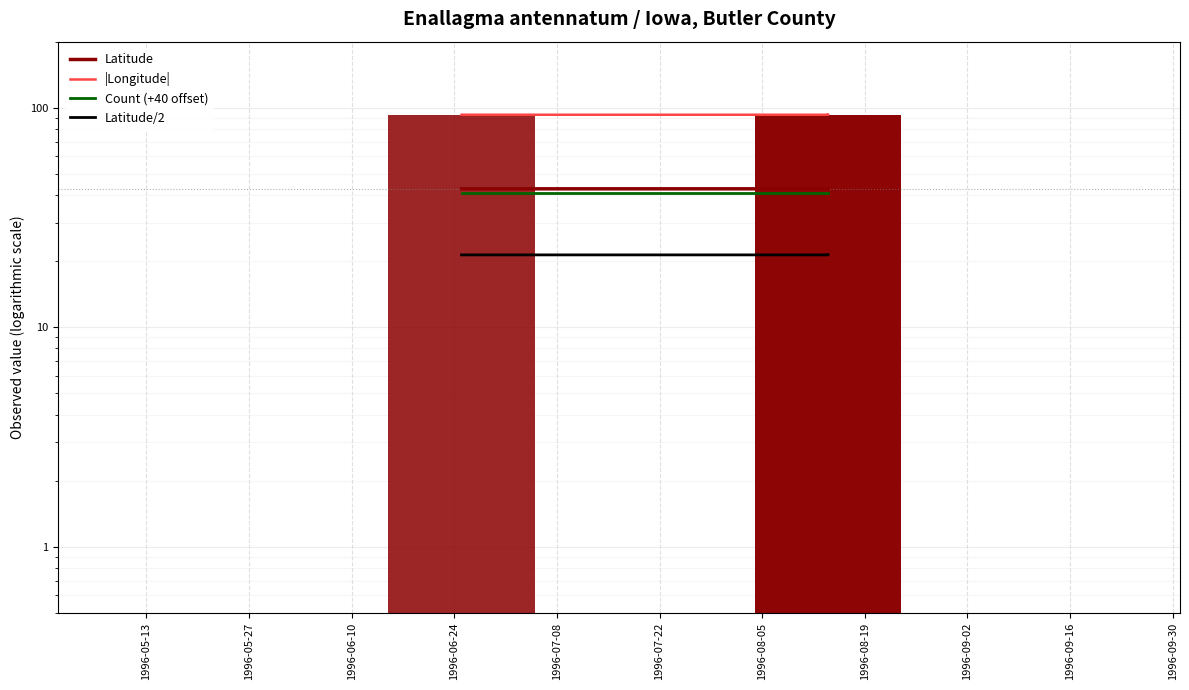

What is the maximum value for Latitude?

42.7